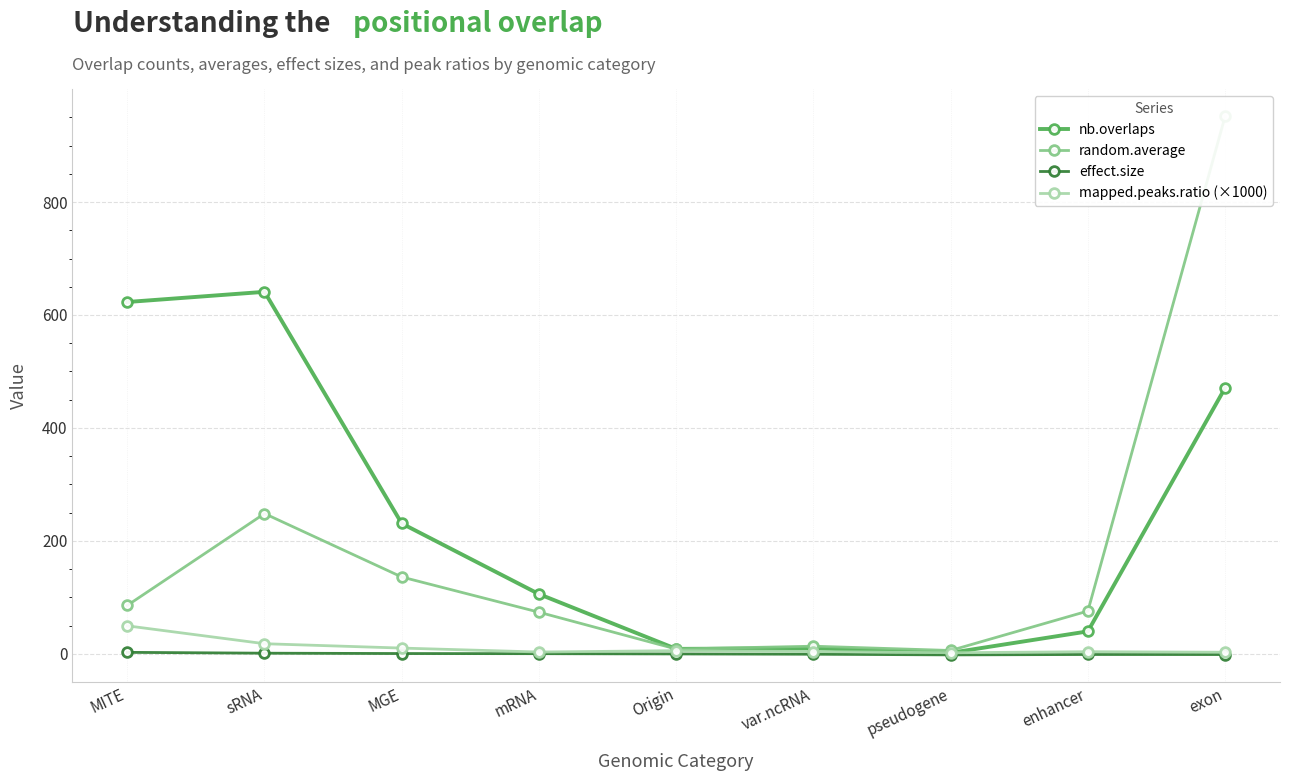

At which category is the sum across all series the highest?

exon